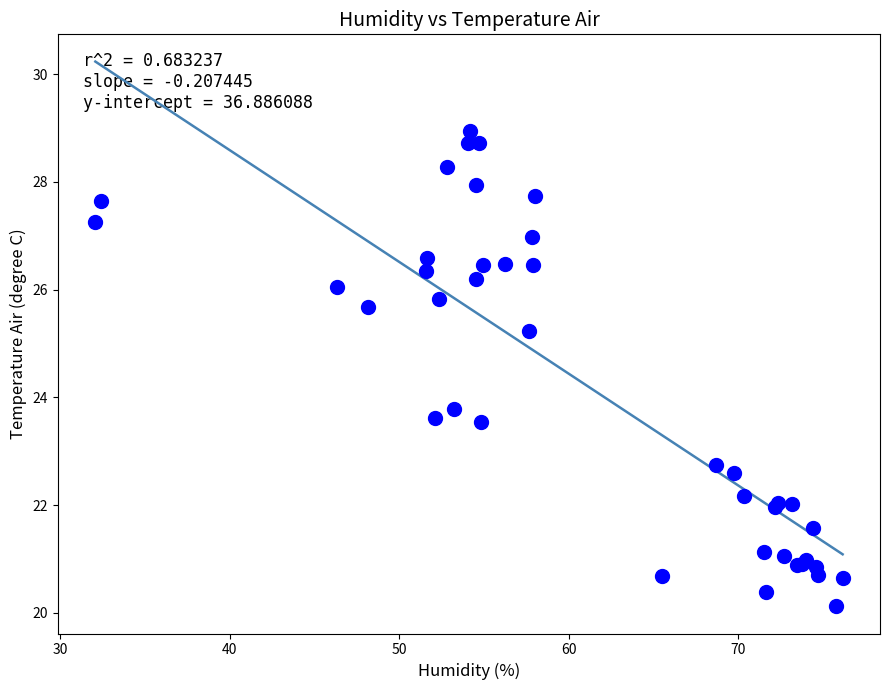

What Y value in the scatter plot is closest to 24?

23.8